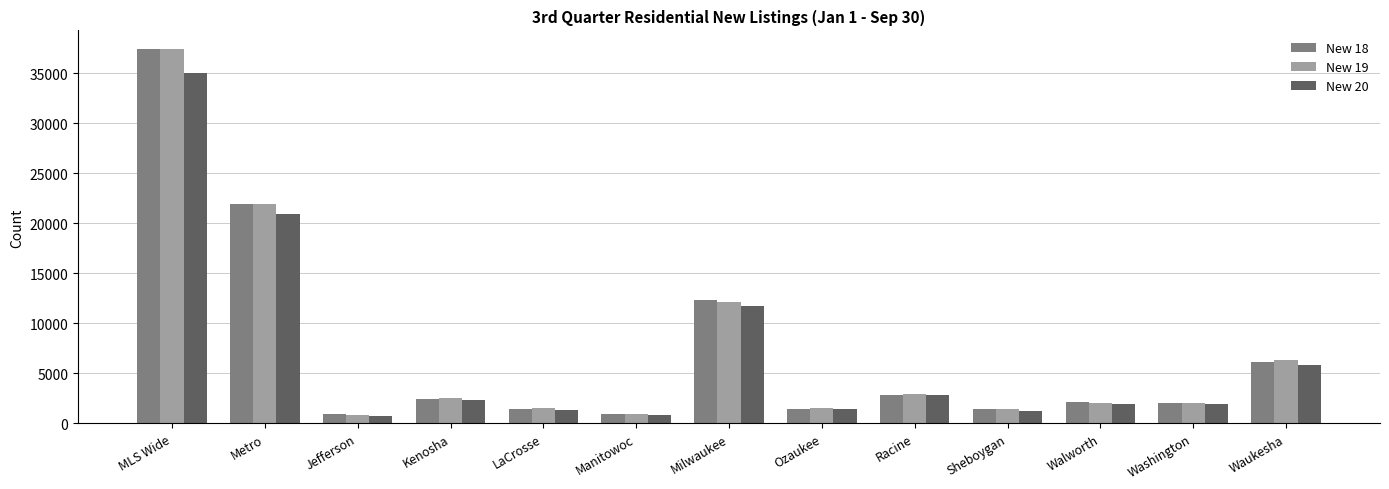

The New 20 series shows 2311 at Kenosha. True or false?

True